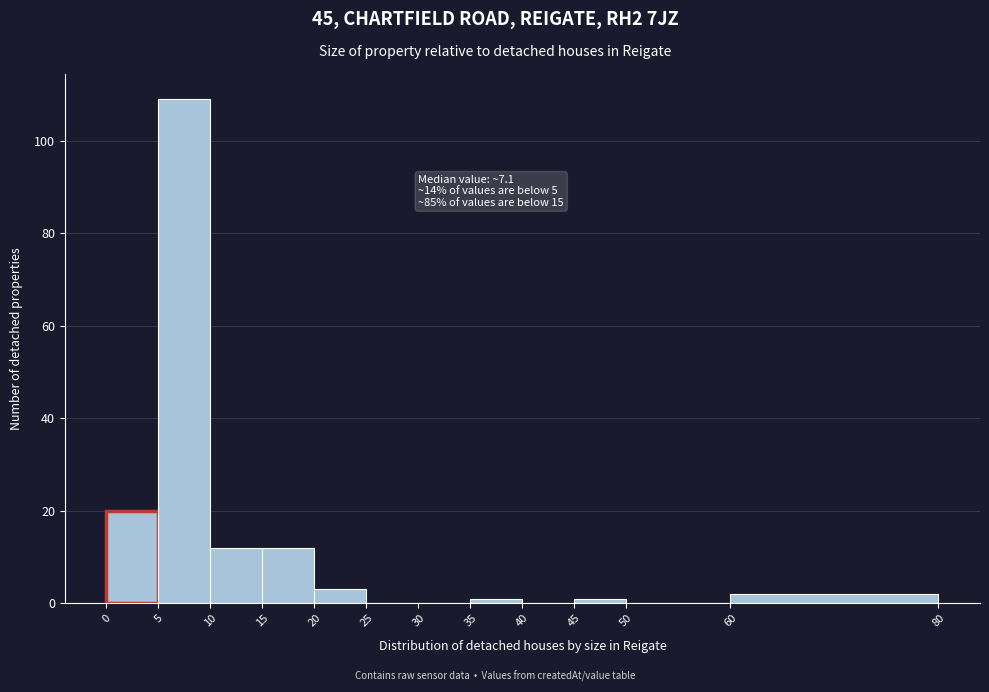

Which range on the x-axis has the tallest bar?

5 to 10